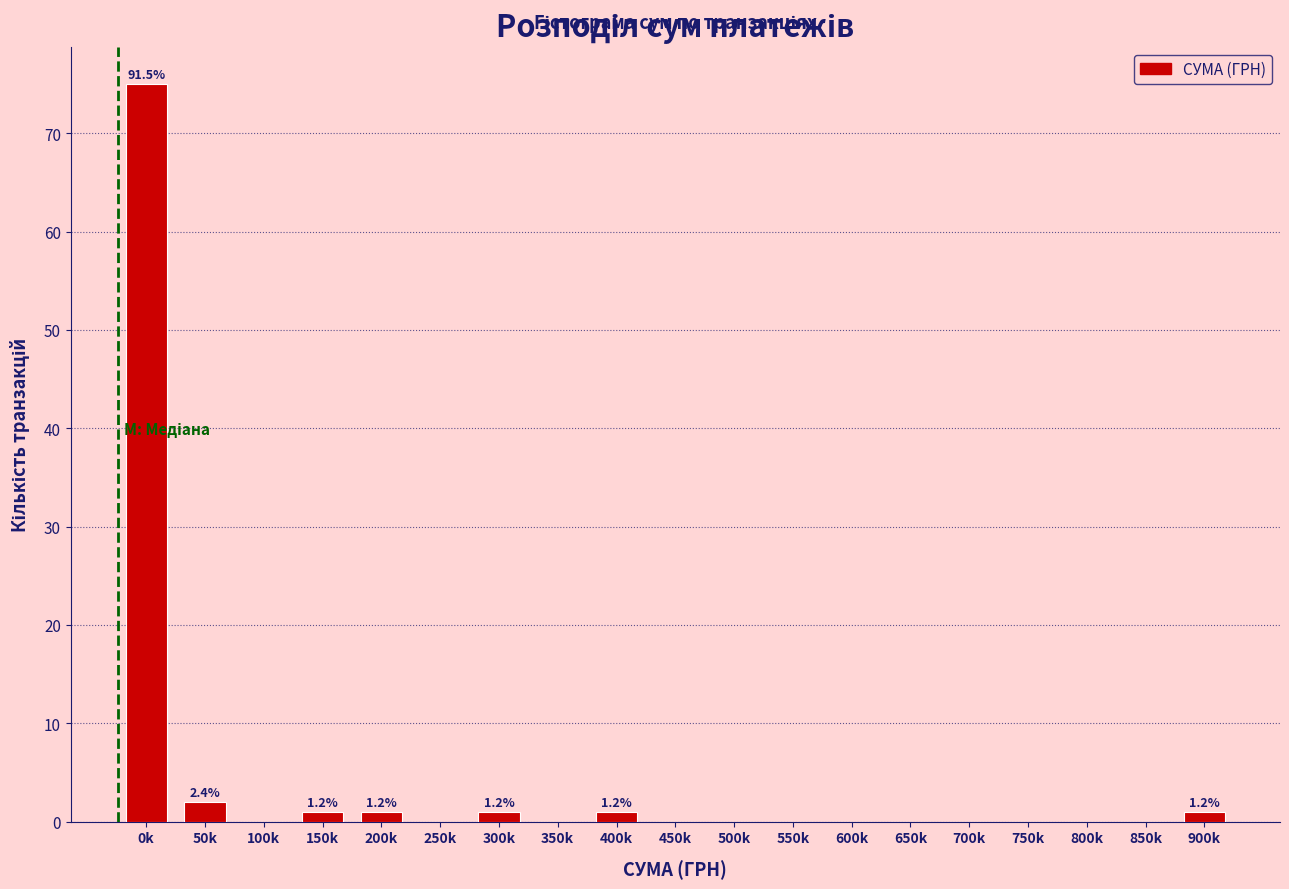

Reading right to left, extract all data points from this chart.

900k=1	850k=0	800k=0	750k=0	700k=0	650k=0	600k=0	550k=0	500k=0	450k=0	400k=1	350k=0	300k=1	250k=0	200k=1	150k=1	100k=0	50k=2	0k=75